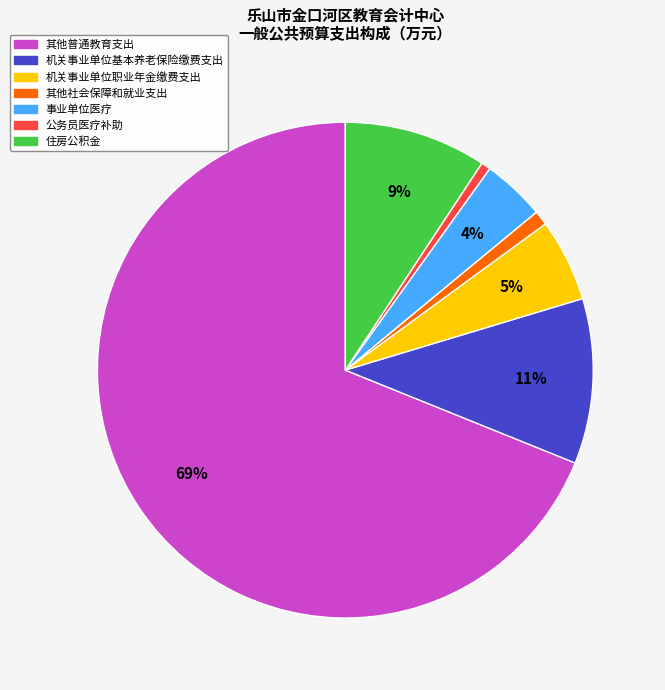

How many slices are in this pie chart?

7